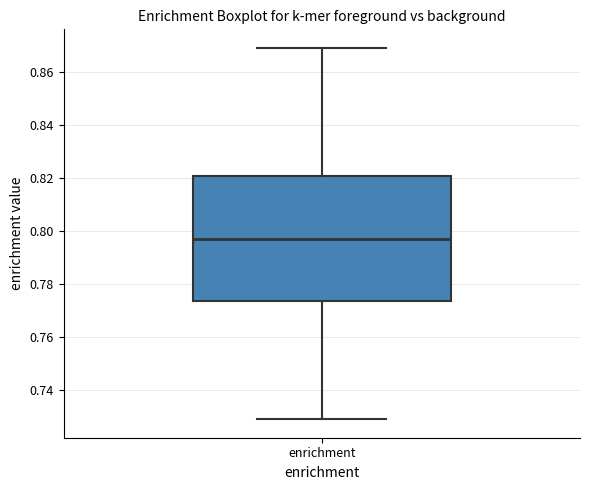

Transcribe this box plot: give where the median line is, the range the box spans, and where the two whiskers end, as read against the y-axis. The values are not printed on the chart, so give them approximately, as read against the axis.

median 0.796, box 0.774 to 0.820, whiskers 0.728 to 0.870